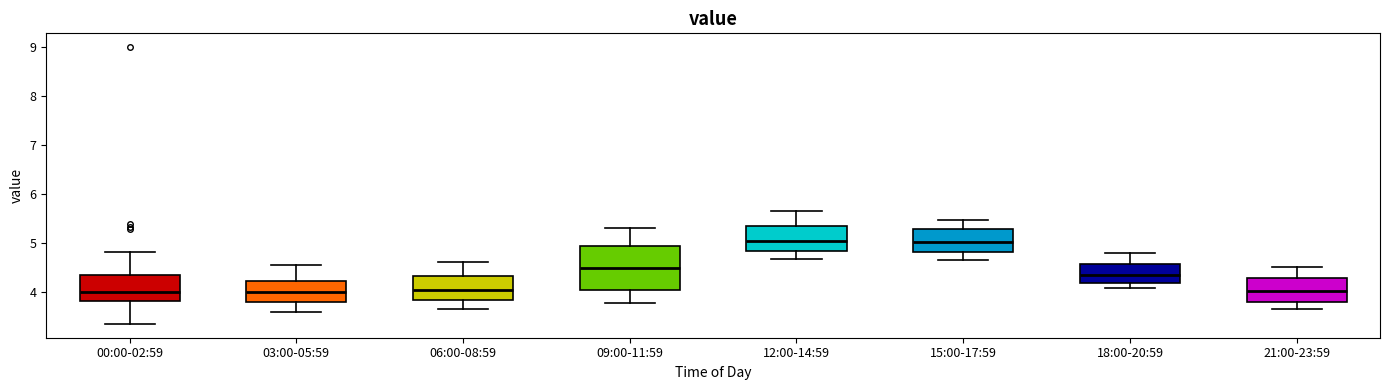

Which box is the tallest, from its lower edge to its upper edge?

09:00-11:59